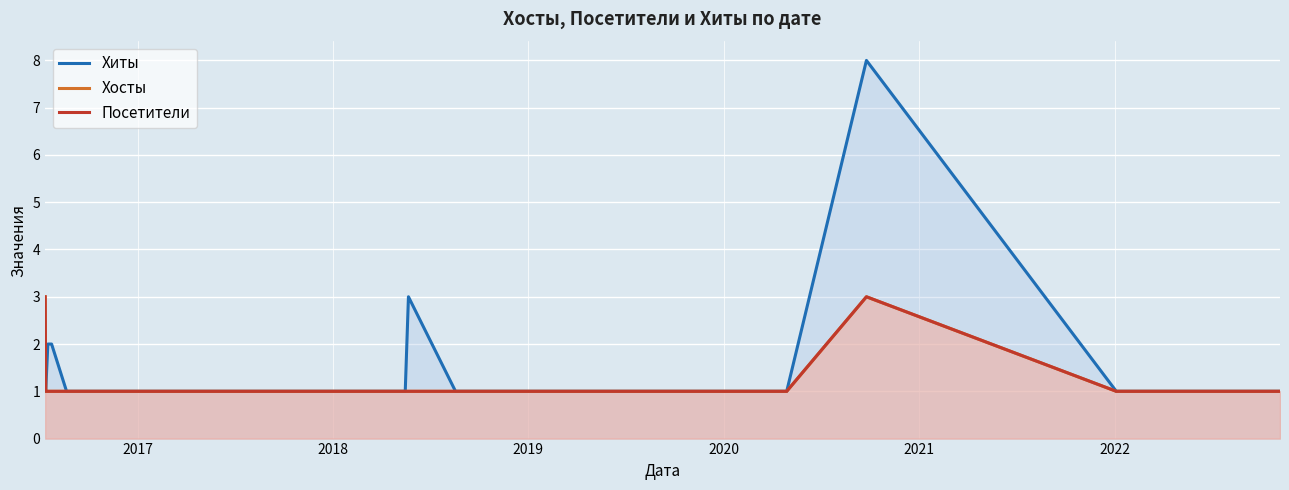

What is the value of the Хосты point at the 13th from the left?

1